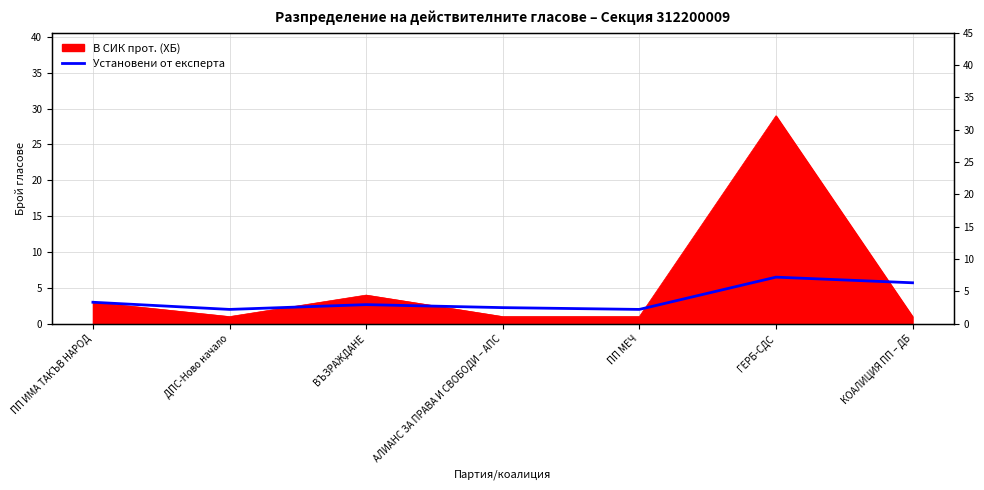

Is it true that the value at ПП ИМА ТАКЪВ НАРОД is 4.3?

False